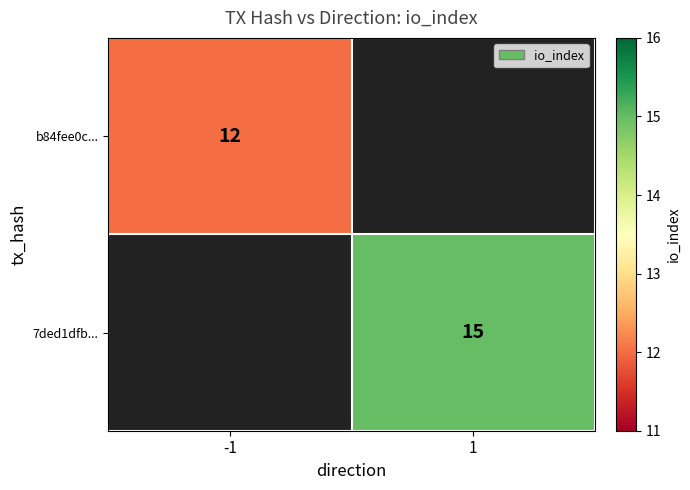

Is the value of b84fee0c... at -1 greater than the value of 7ded1dfb... at 1?

No